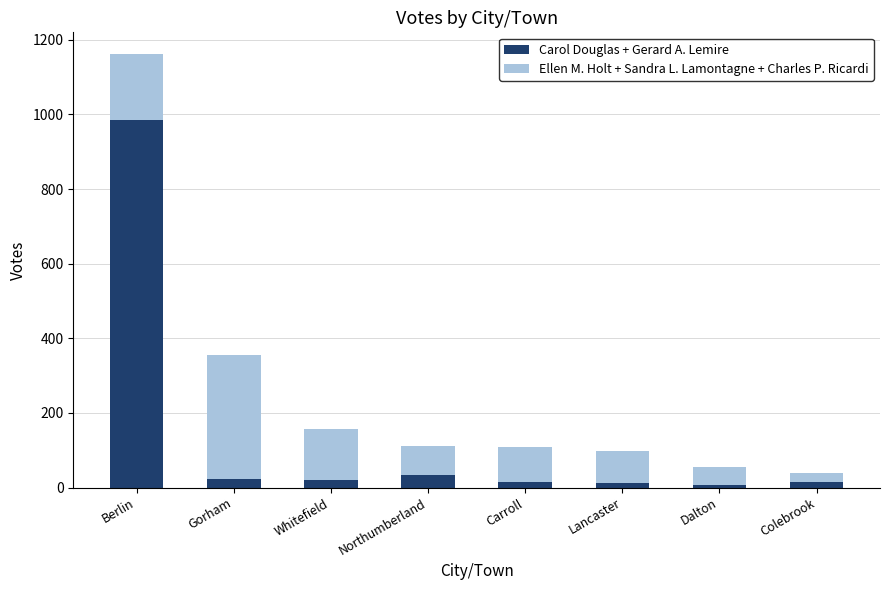

True or false: Carol Douglas + Gerard A. Lemire has a value of 986 at Berlin.

True